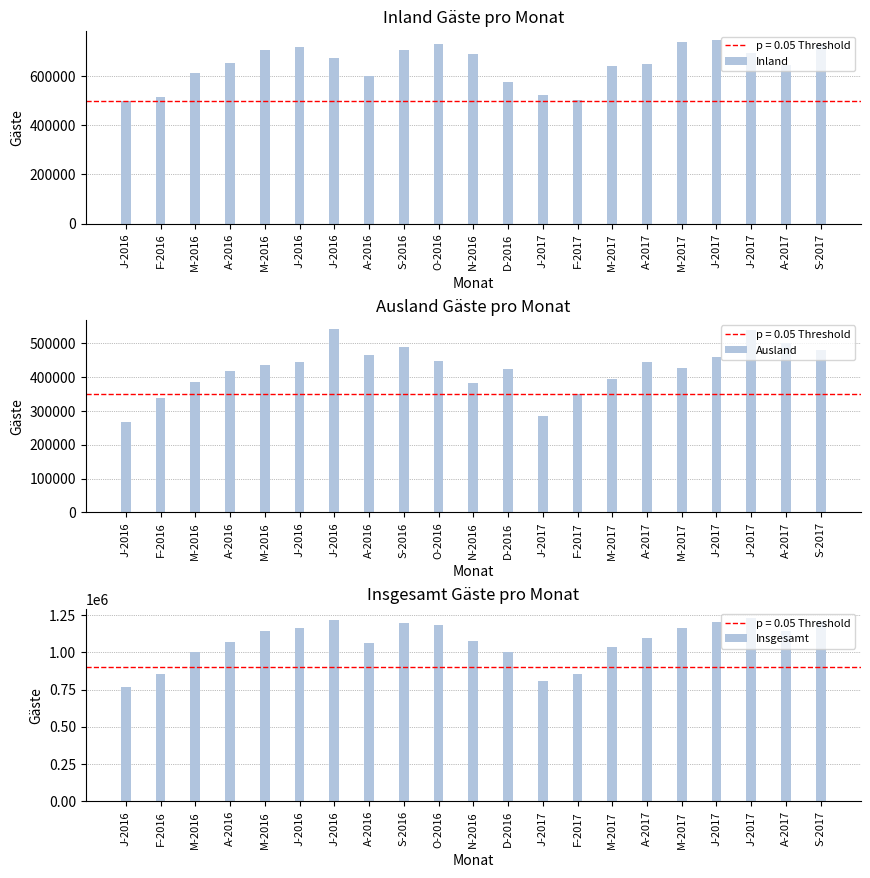

What is the approximate value of Insgesamt at S-2017, to the nearest 10?

1210080